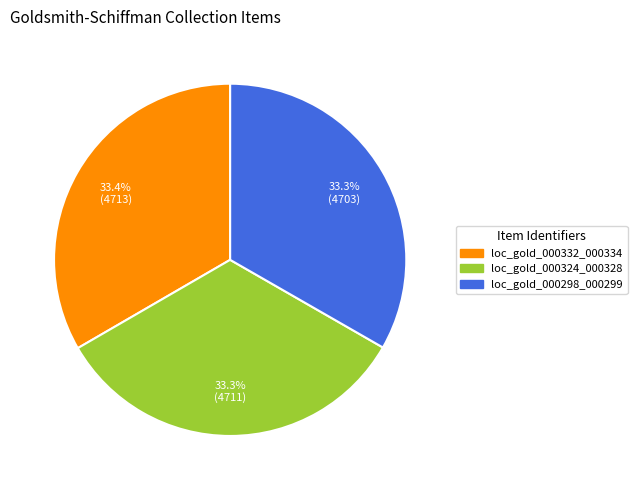

Does loc_gold_000298_000299 account for over 50% of the chart?

No